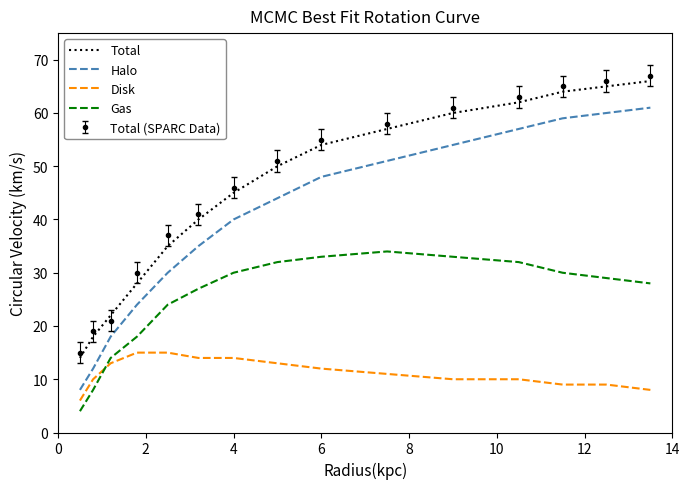

What is the maximum value shown in the chart?

67